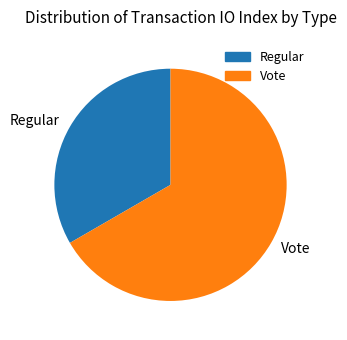

True or false: Vote accounts for 59% of the total.

False